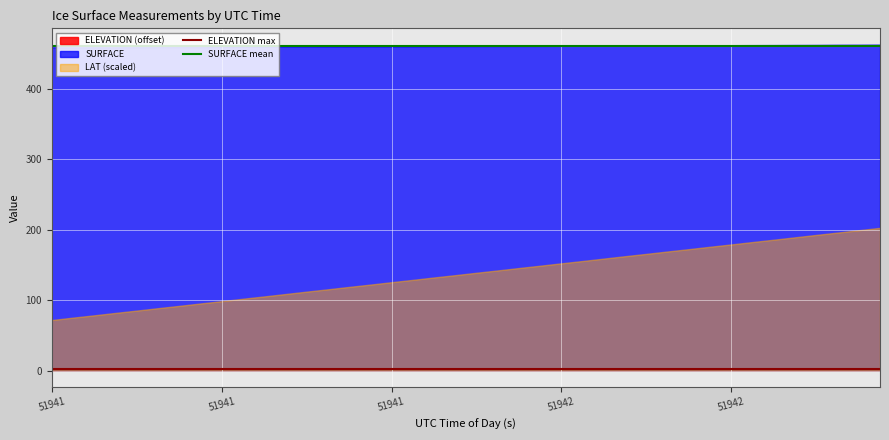

The value of SURFACE mean at 51942 is 460.7. True or false?

True